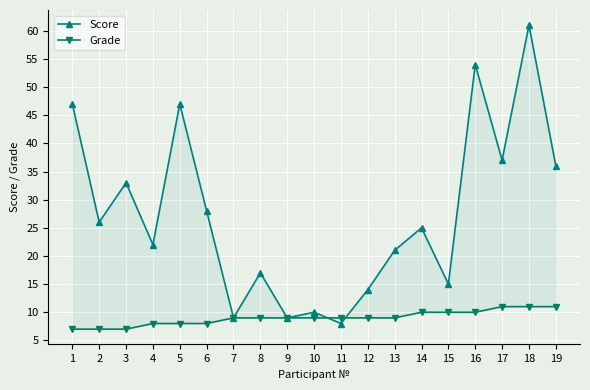

How many values in the Grade series exceed 9?

6